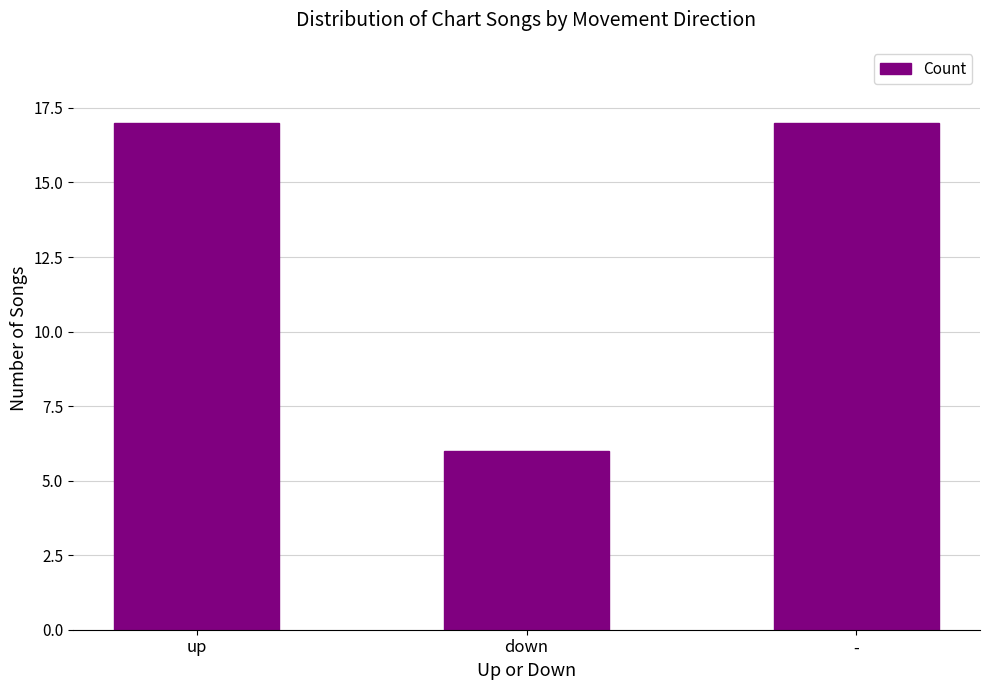

What is the minimum value shown in the chart?

6